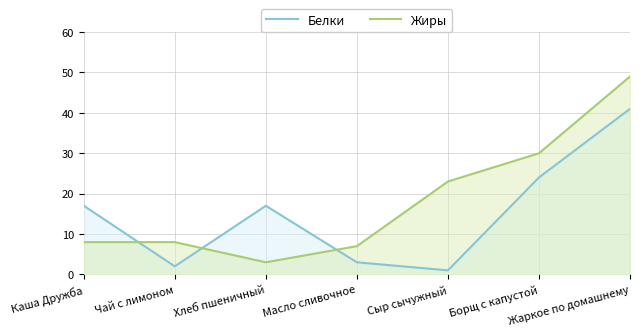

At which category does Жиры reach its first local valley?

Хлеб пшеничный